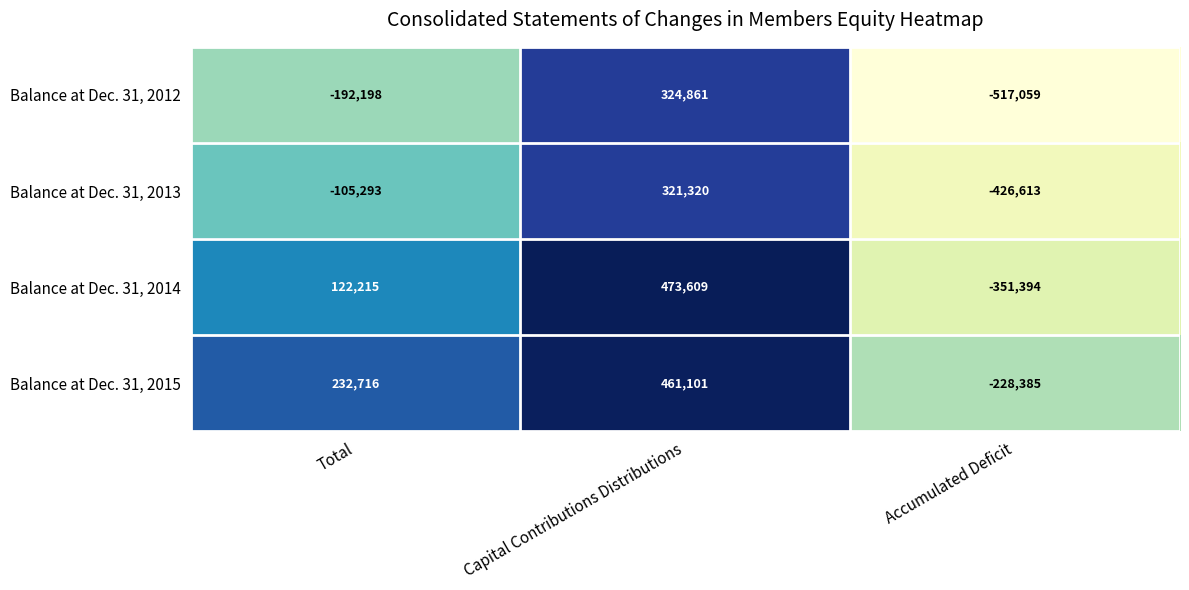

Count the number of data series in this chart.

4